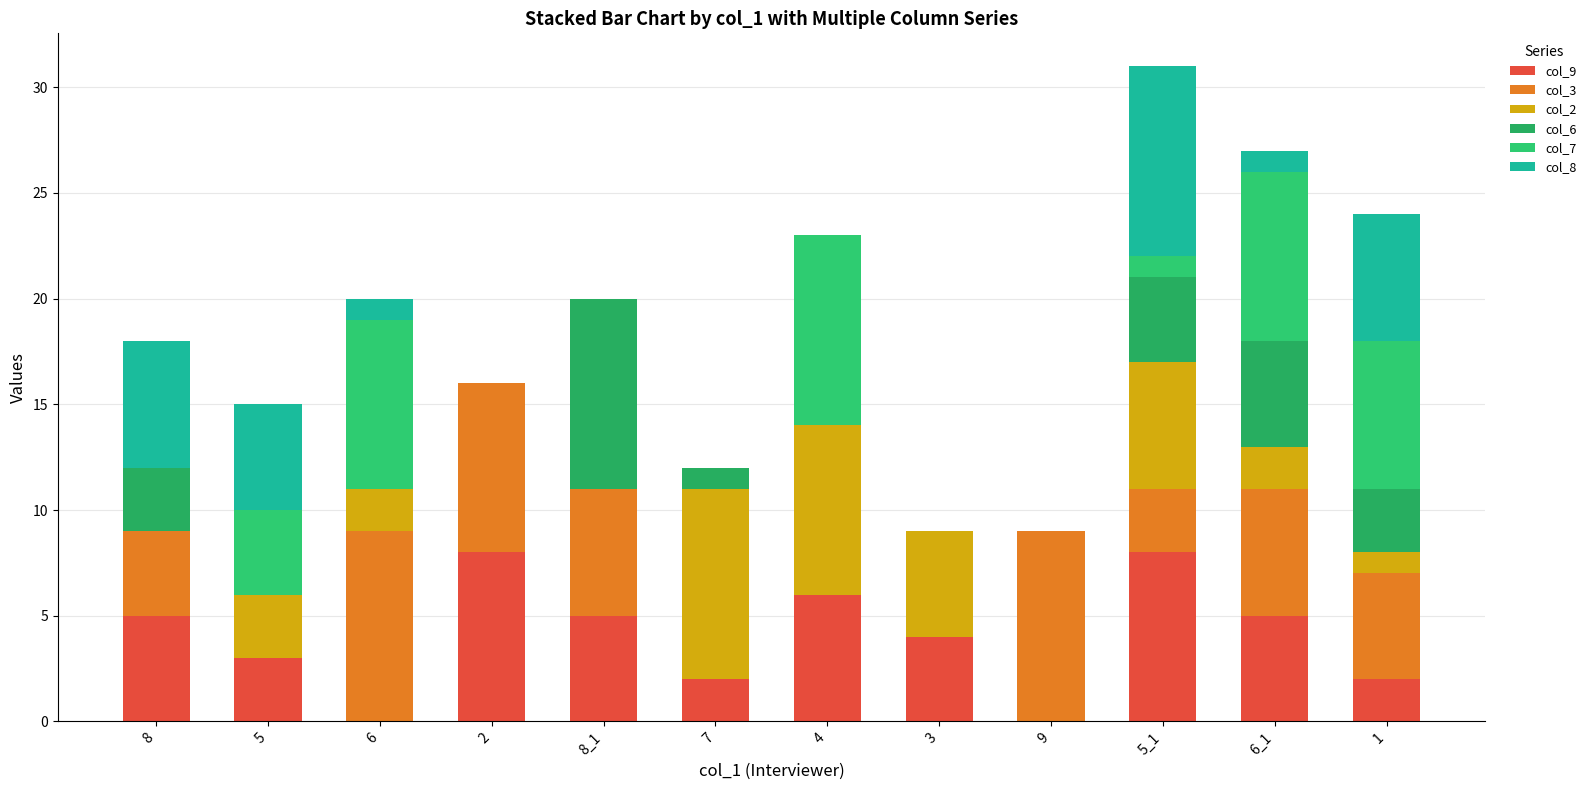

What are all the series names shown in the legend?

col_9, col_3, col_2, col_6, col_7, col_8